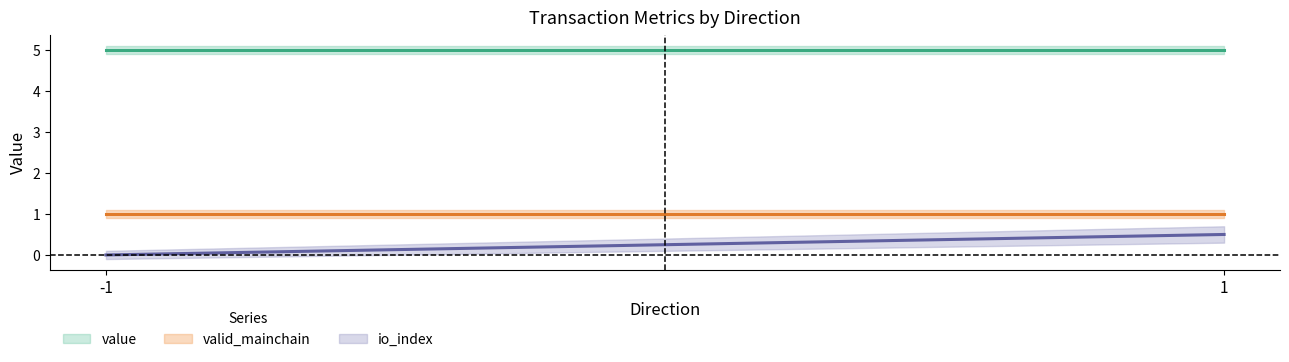

At which category does the chart reach its minimum across all series?

-1